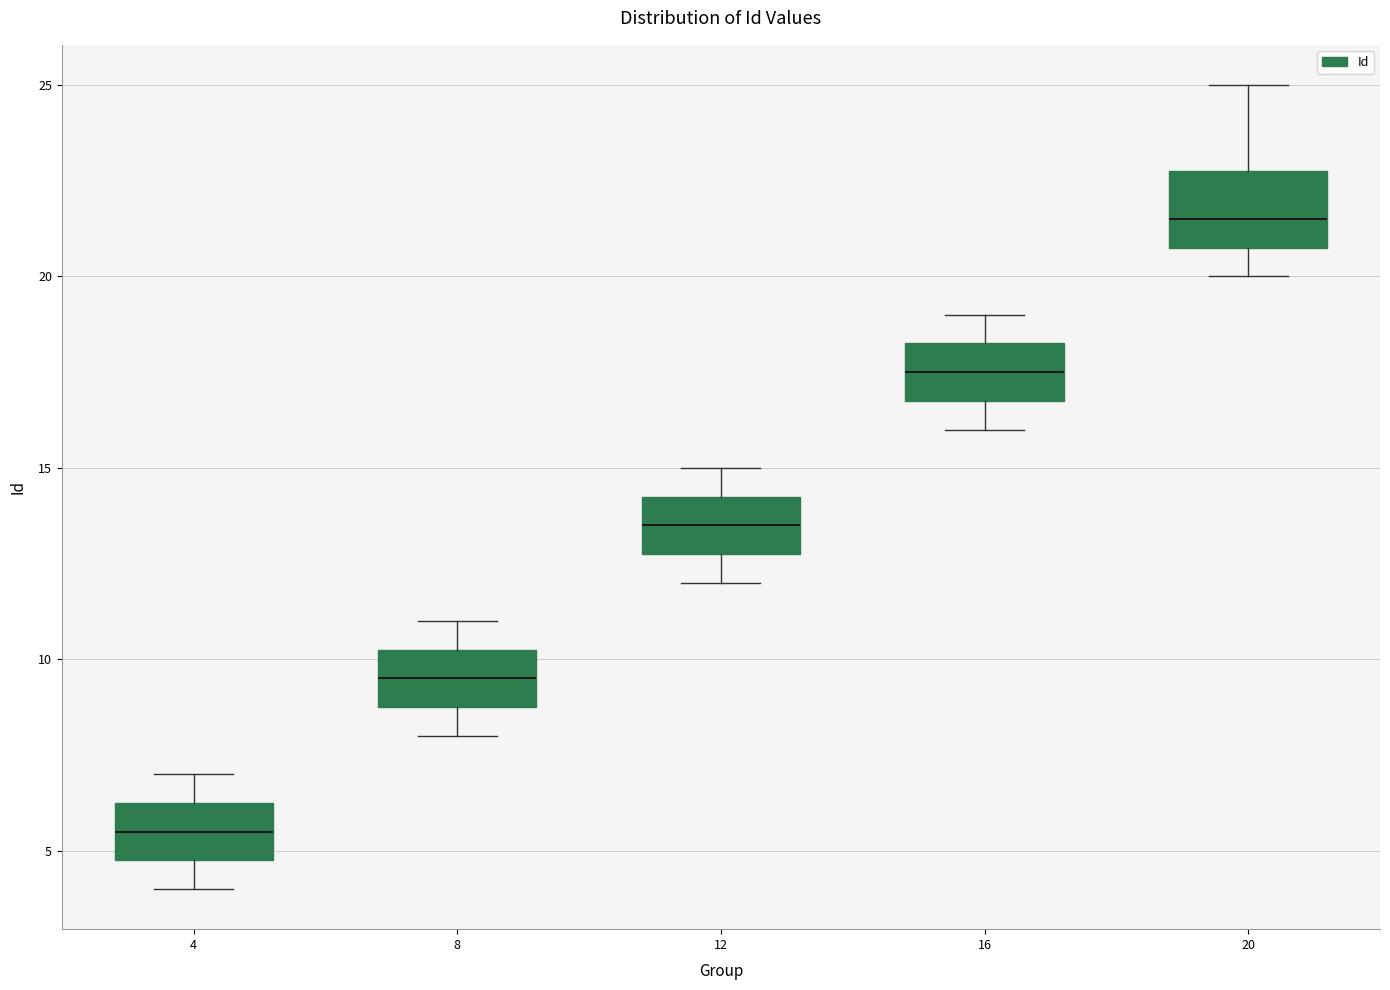

Which box has the lowest median line?

4